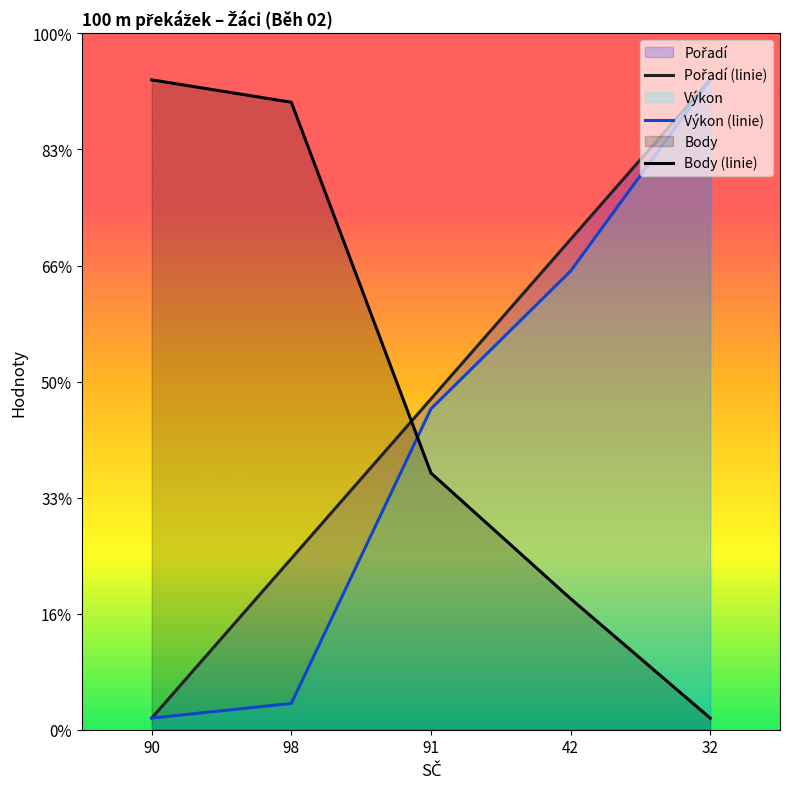

Does the chart display data point markers on the line(s)?

No